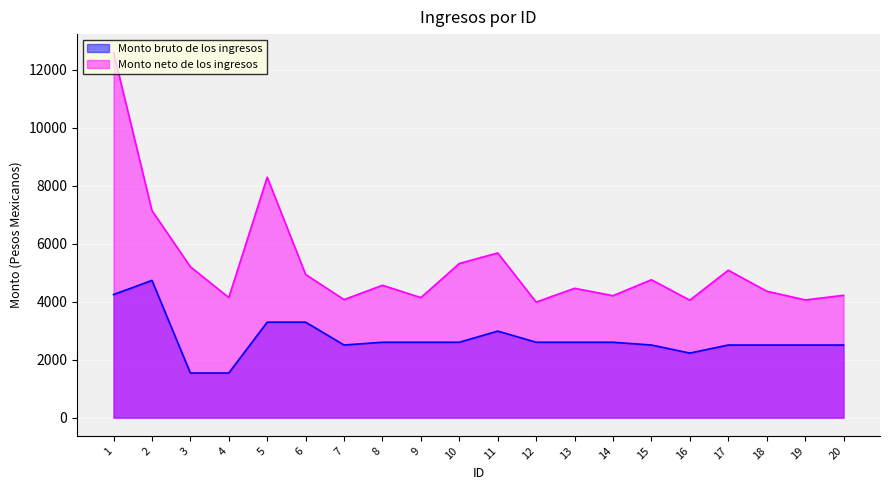

True or false: Monto neto de los ingresos and Monto bruto de los ingresos intersect in this chart.

False